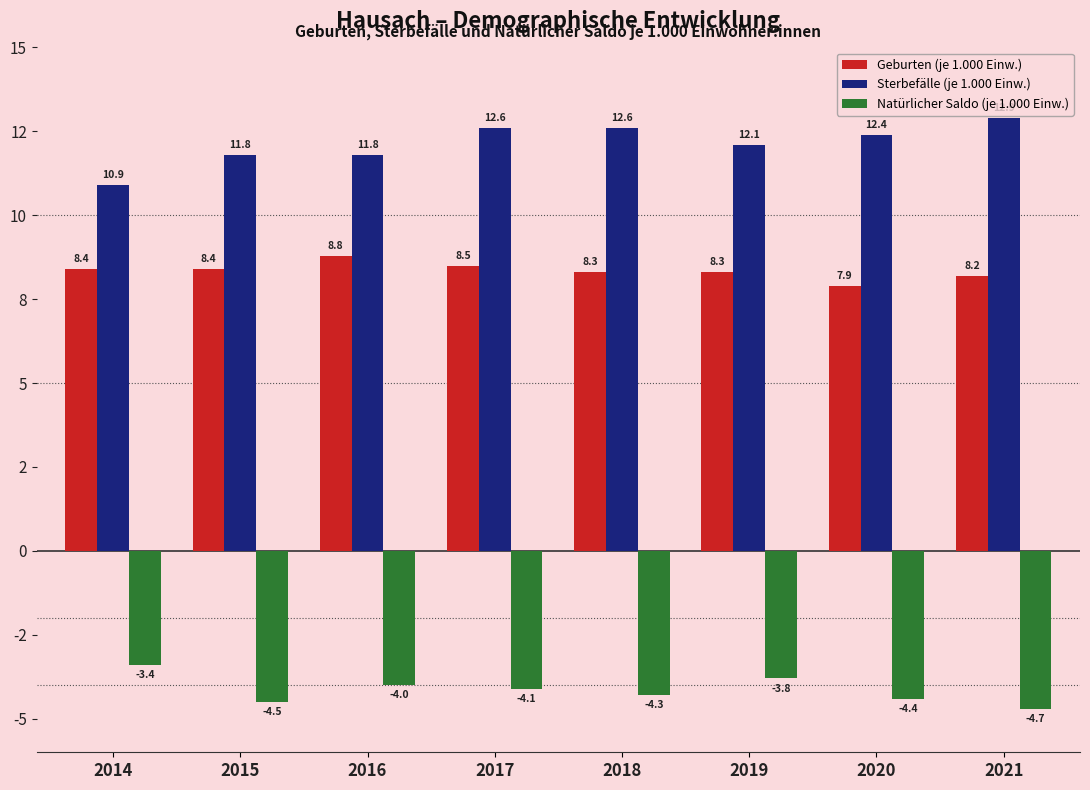

What is the minimum value for Natürlicher Saldo (je 1.000 Einw.)?

-4.7